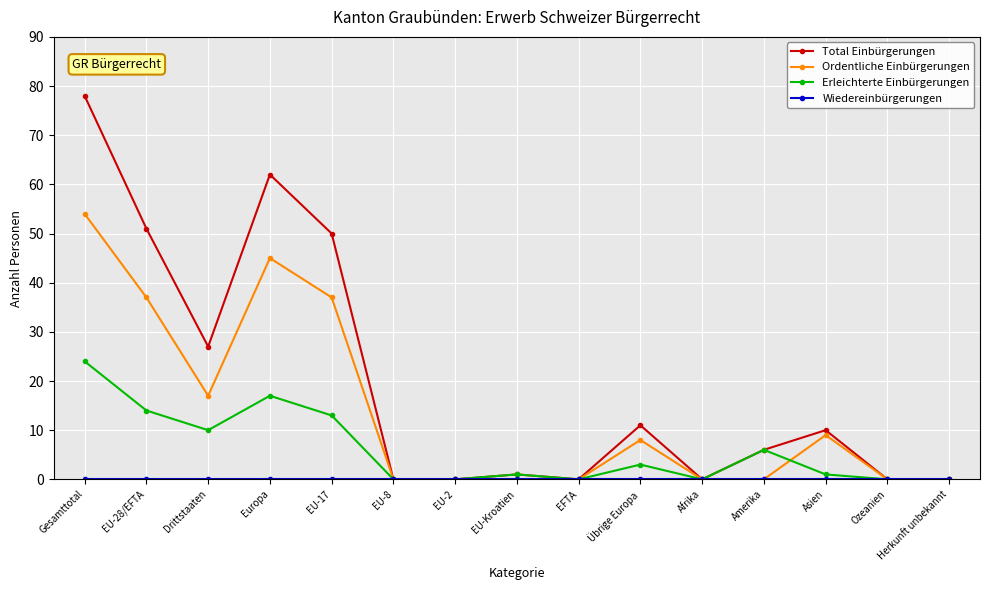

The Total Einbürgerungen series shows 50 at EU-17. True or false?

True